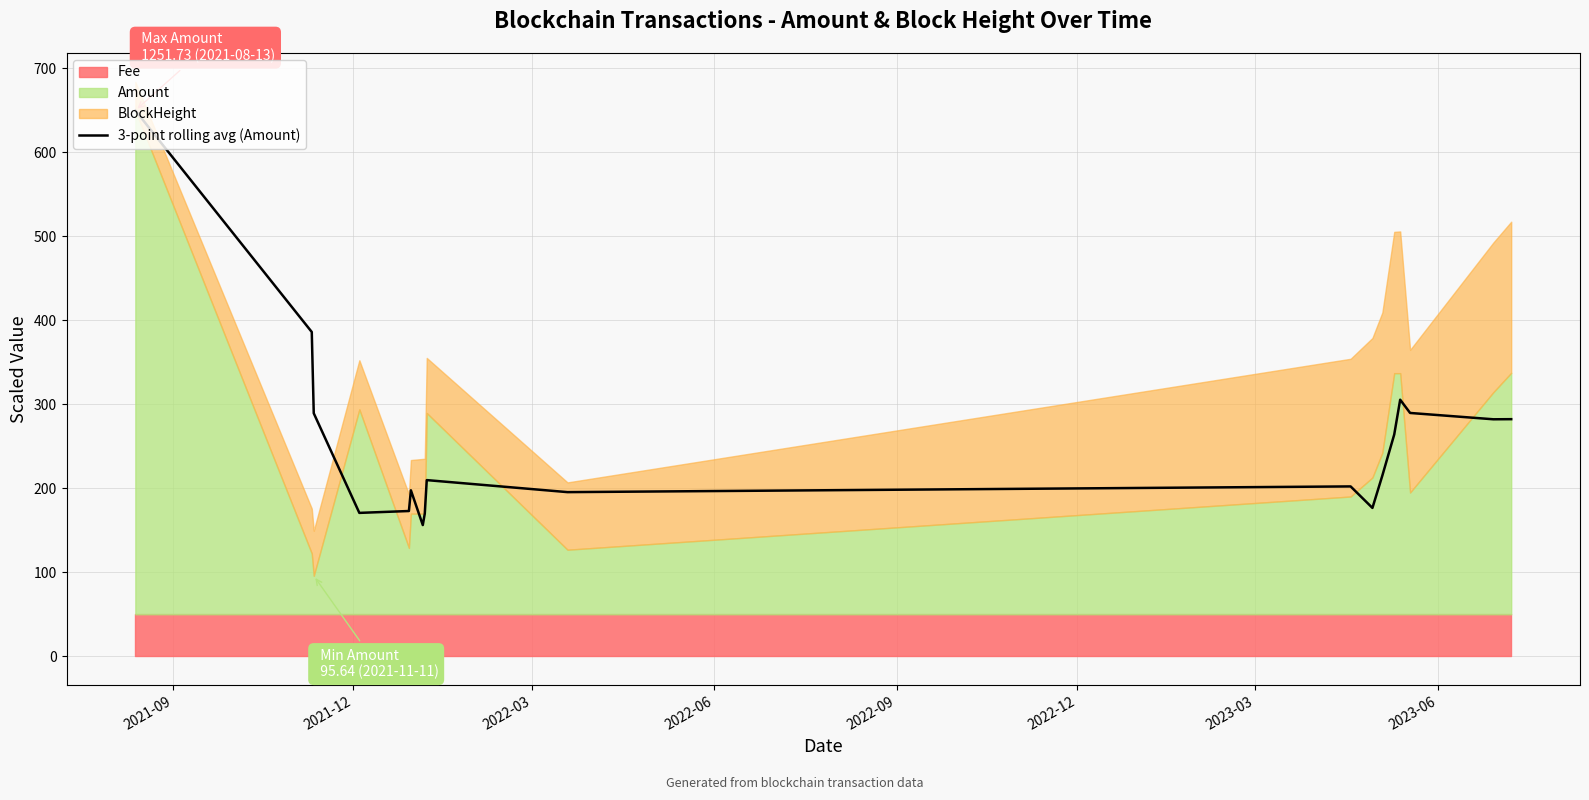

What is the lowest value of the 3-point rolling avg (Amount) series?

156.3